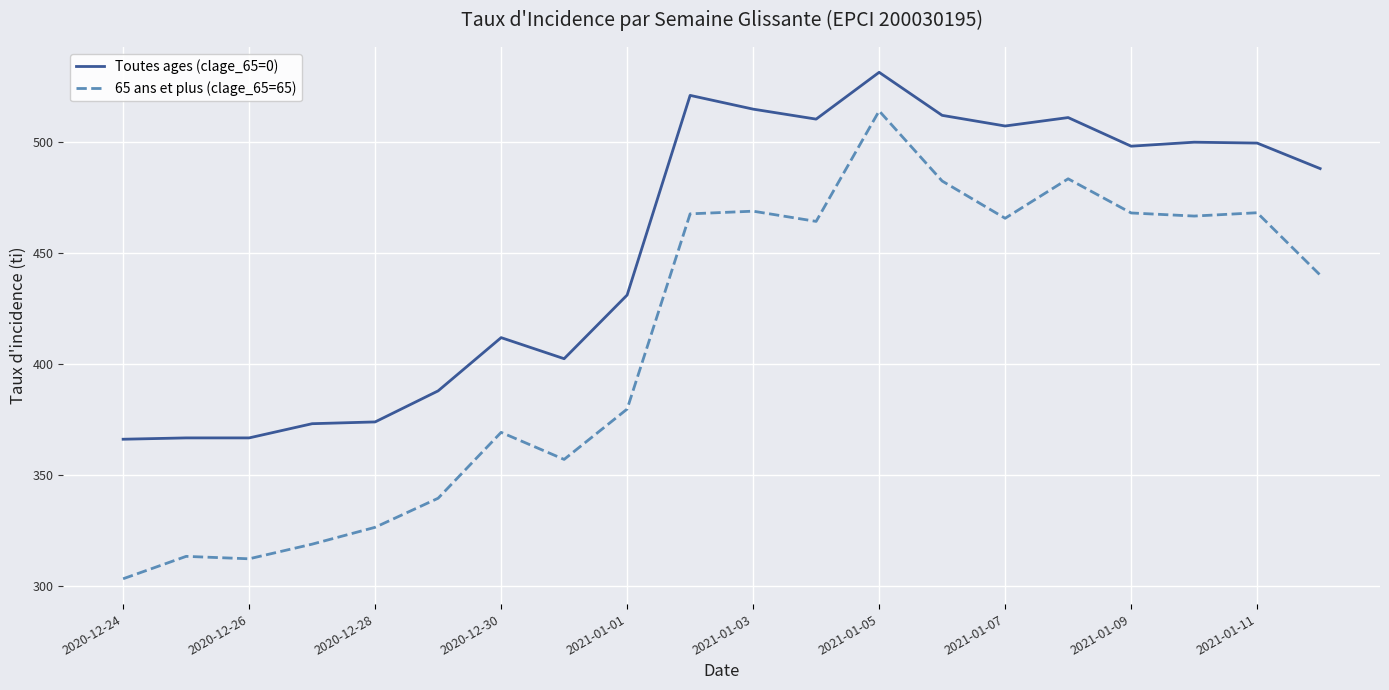

Which series has the largest range (max minus min)?

65 ans et plus (clage_65=65)